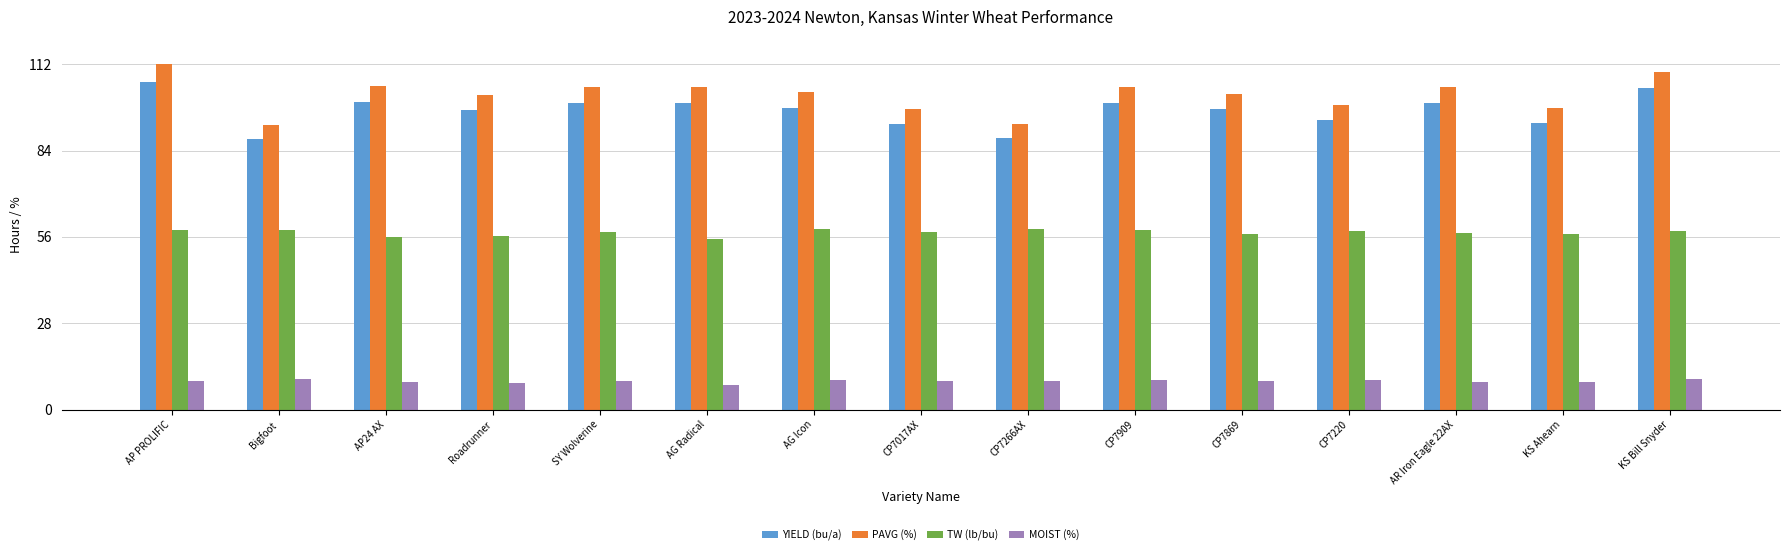

What is the greatest value displayed?

112.0